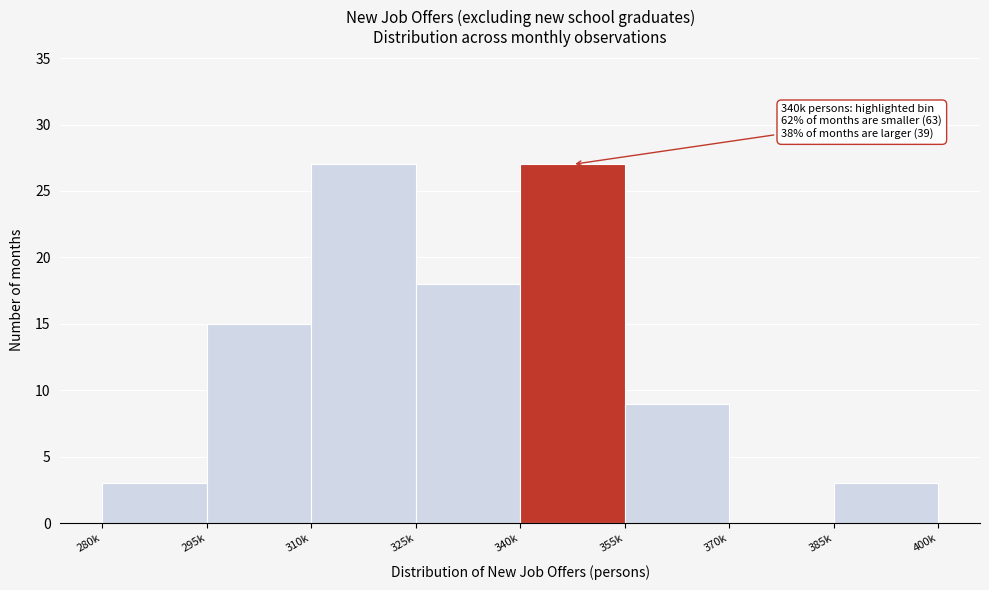

Reading left to right, transcribe all the data shown in this chart.

280k=3	295k=15	310k=27	325k=18	340k=27	355k=9	370k=0	385k=3